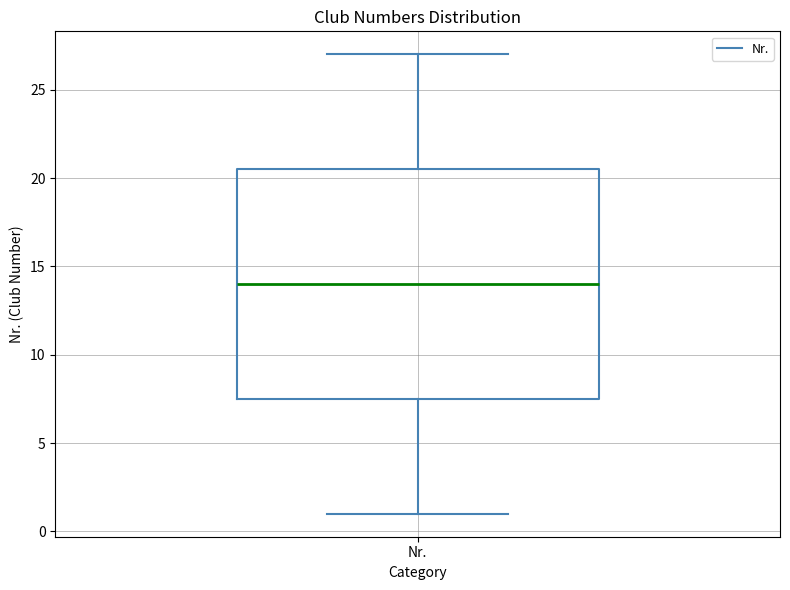

Where does the upper whisker of the box for Nr. end on the y-axis? The values are not printed on the chart, so give them approximately, as read against the axis.

27.0